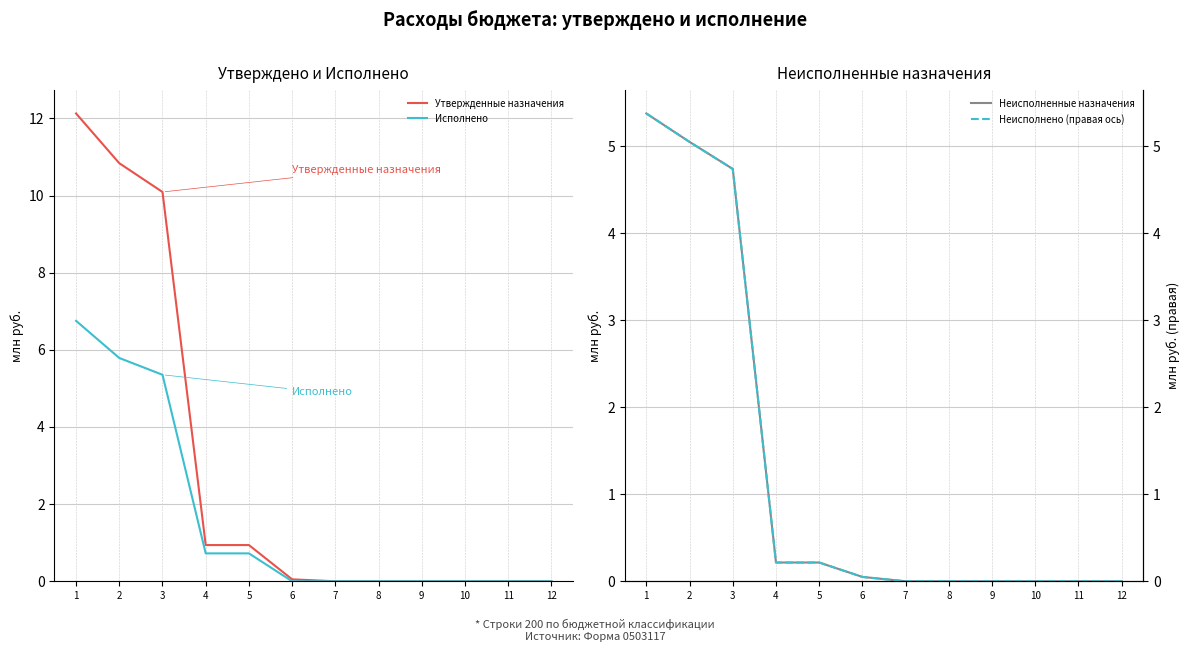

What are all the series names shown in the legend?

Утвержденные назначения, Исполнено, Неисполненные назначения, Неисполнено (правая ось)